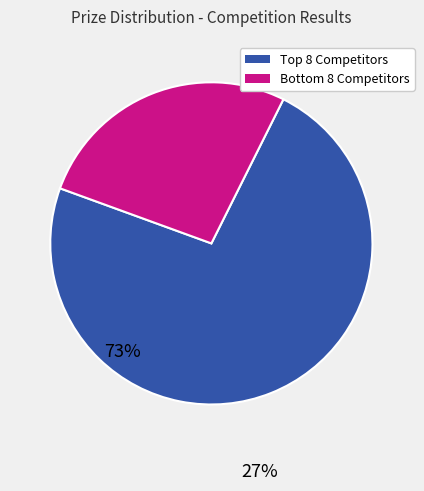

Rank the categories by value from lowest to highest.

Bottom 8 Competitors, Top 8 Competitors